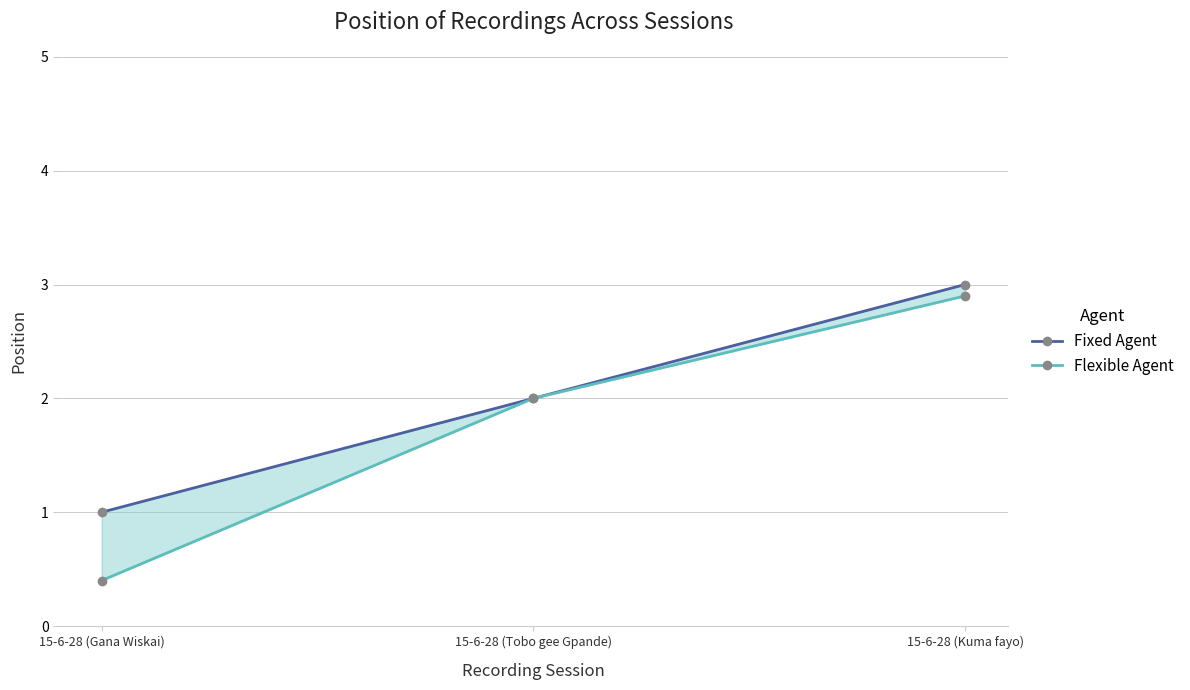

What is the total value across all series at 15-6-28 (Gana Wiskai)?

1.4